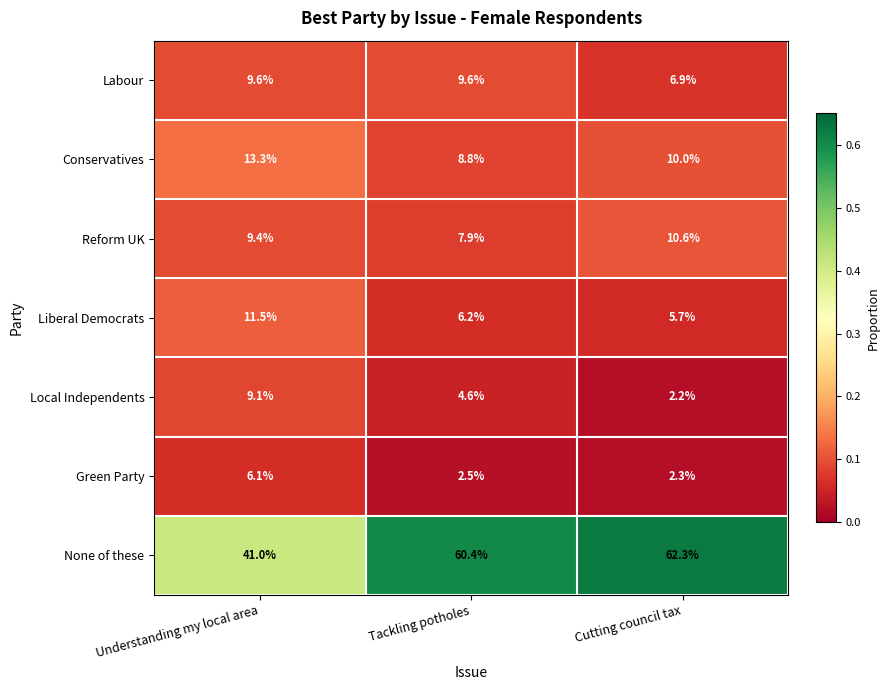

What is the maximum value shown in the chart?

62.3